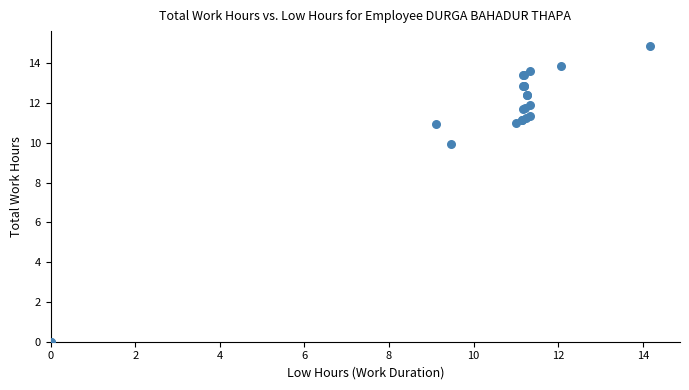

What Y value in the scatter plot is closest to 7?

9.9